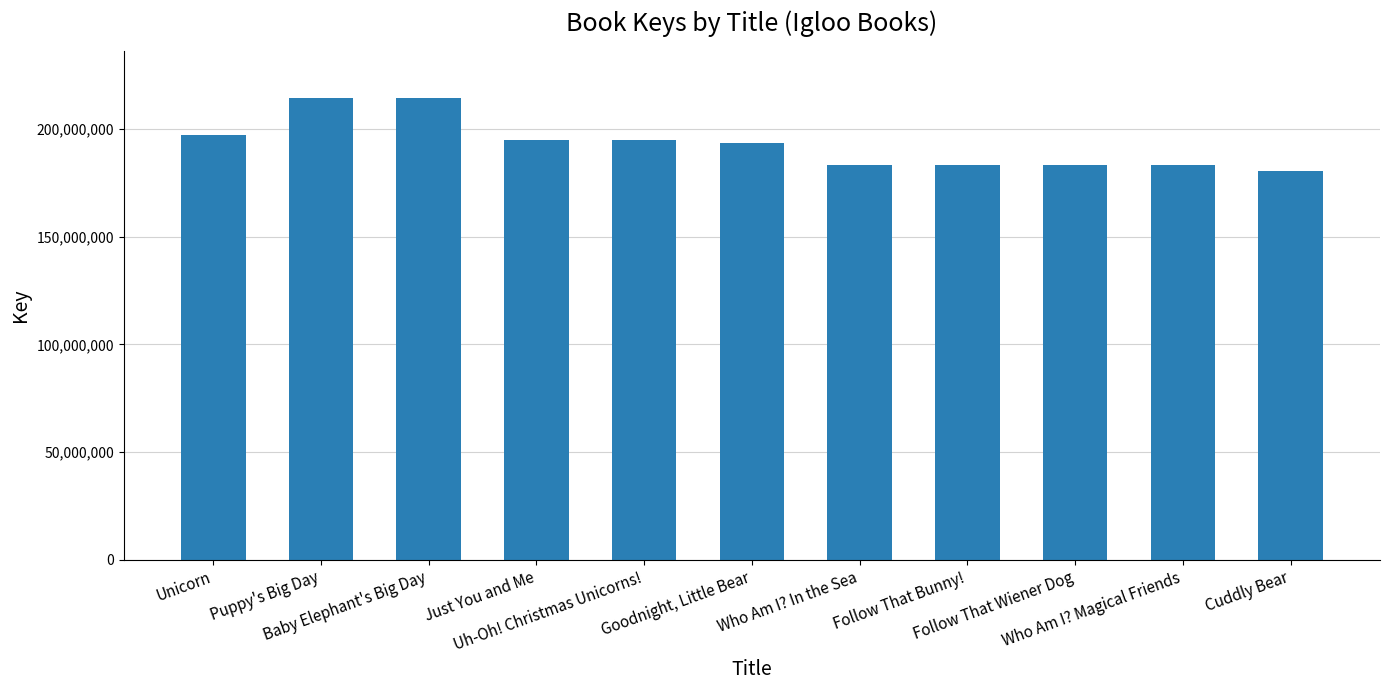

The value at Uh-Oh! Christmas Unicorns! is 195106467. True or false?

True